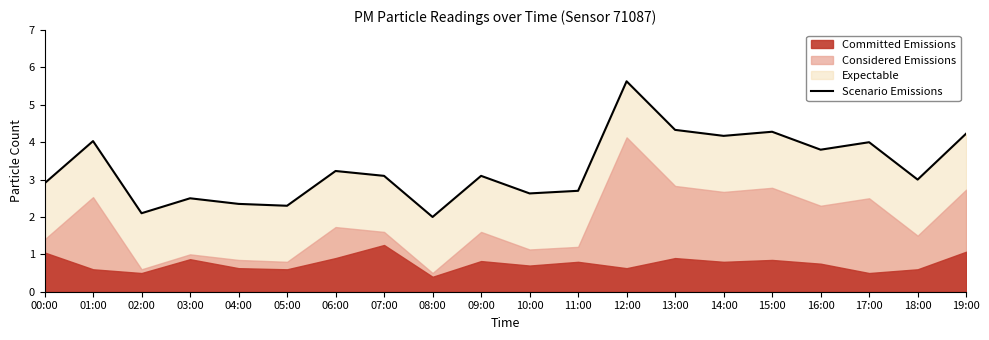

What is the label of the 16th point from the right?

04:00